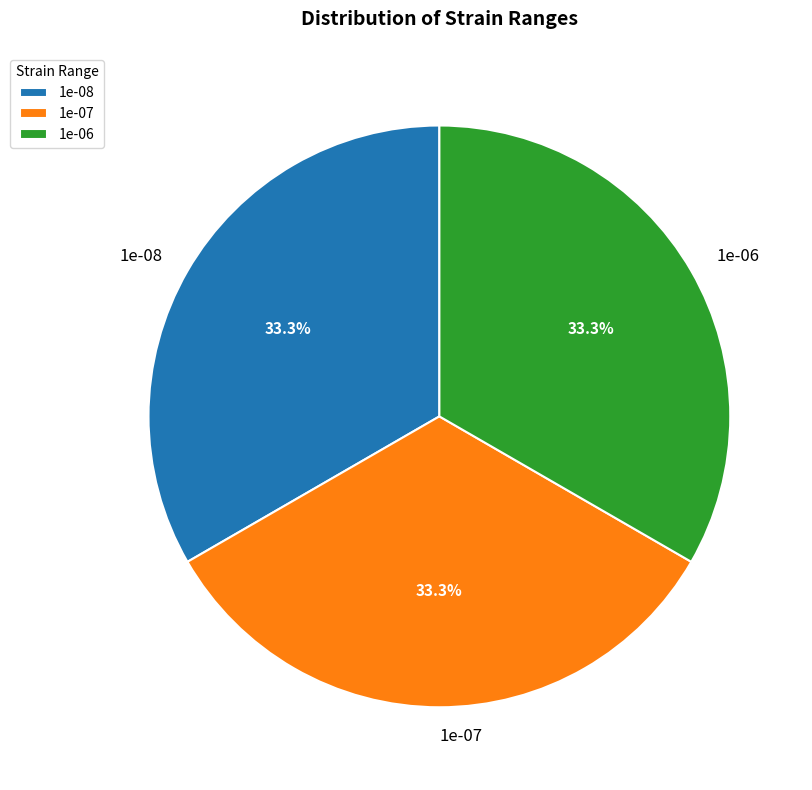

Is 1e-06 the majority of the pie?

No